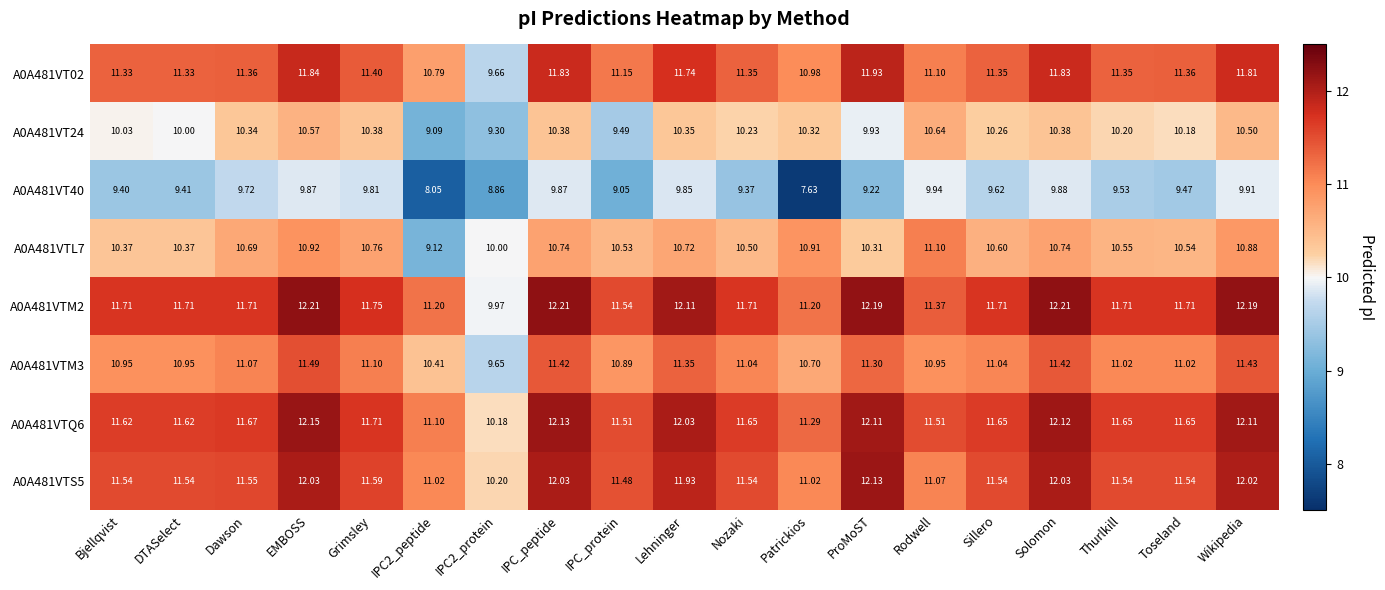

Is the value of A0A481VT40 at IPC_peptide greater than the value of A0A481VTL7 at IPC_peptide?

No